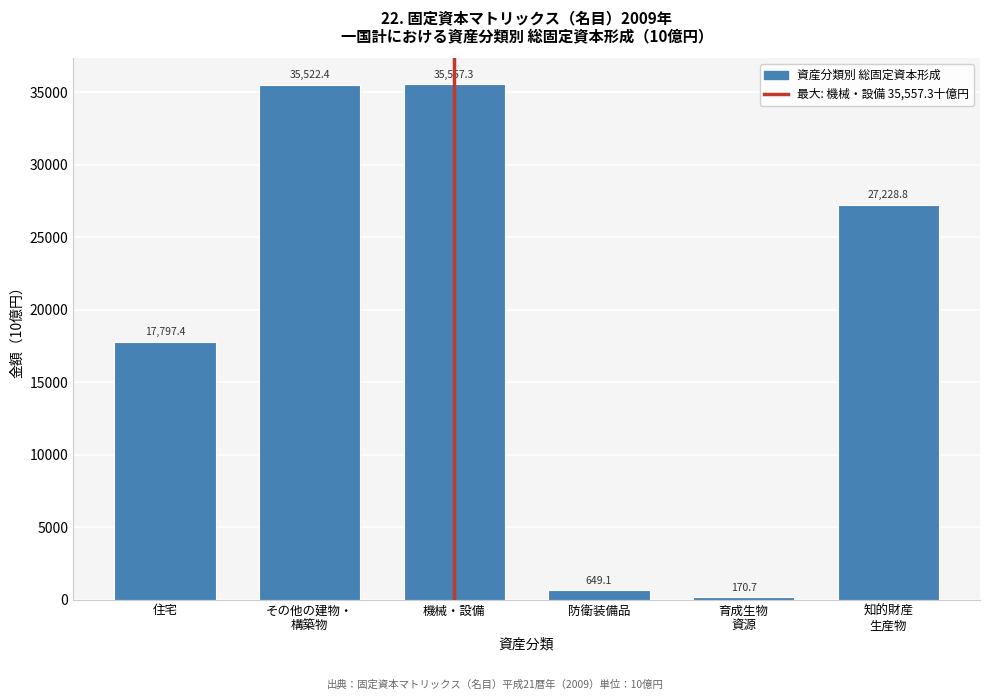

Reading left to right, transcribe all the data shown in this chart.

17797.4	35522.4	35557.3	649.1	170.7	27228.8